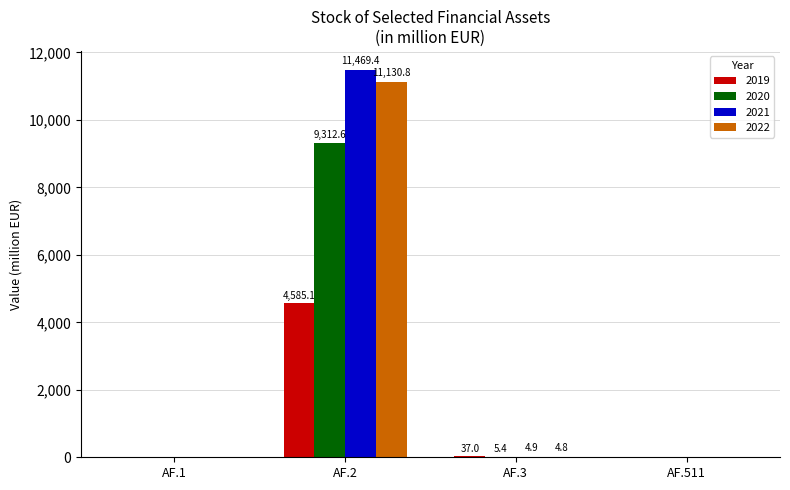

The value of 2022 at AF.1 is 0.0. True or false?

True